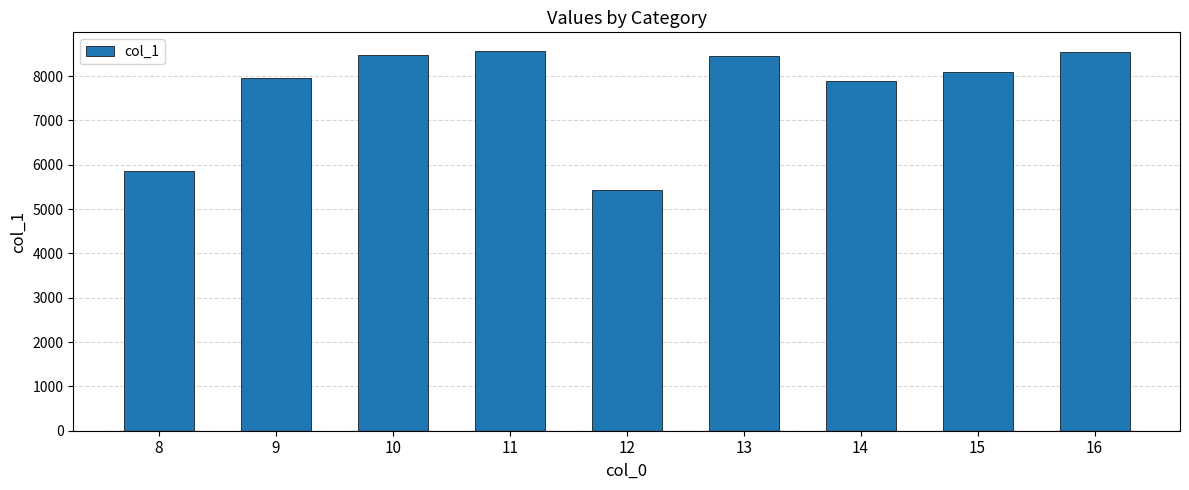

The value at 14 is 7888. True or false?

True